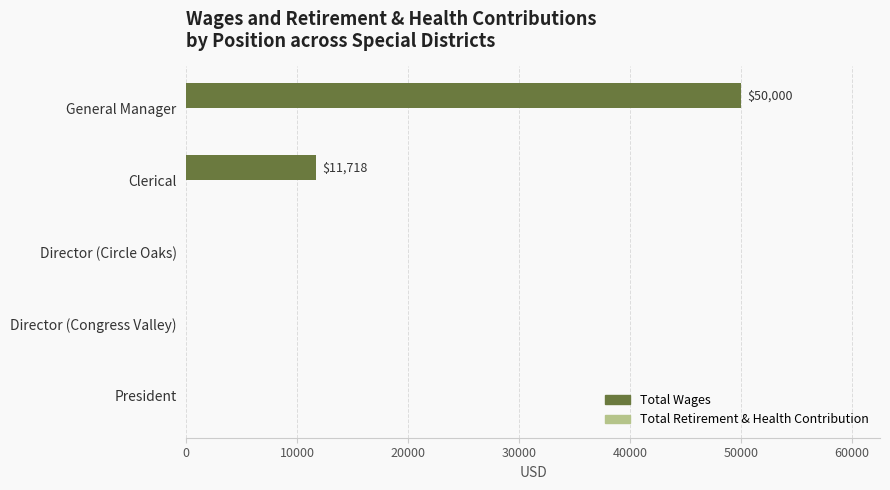

The chart shows a value of 78864 at General Manager. True or false?

False